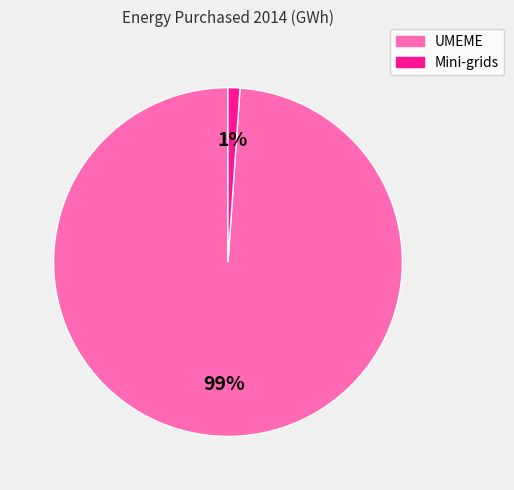

Is the sum of UMEME and Mini-grids greater than half?

Yes